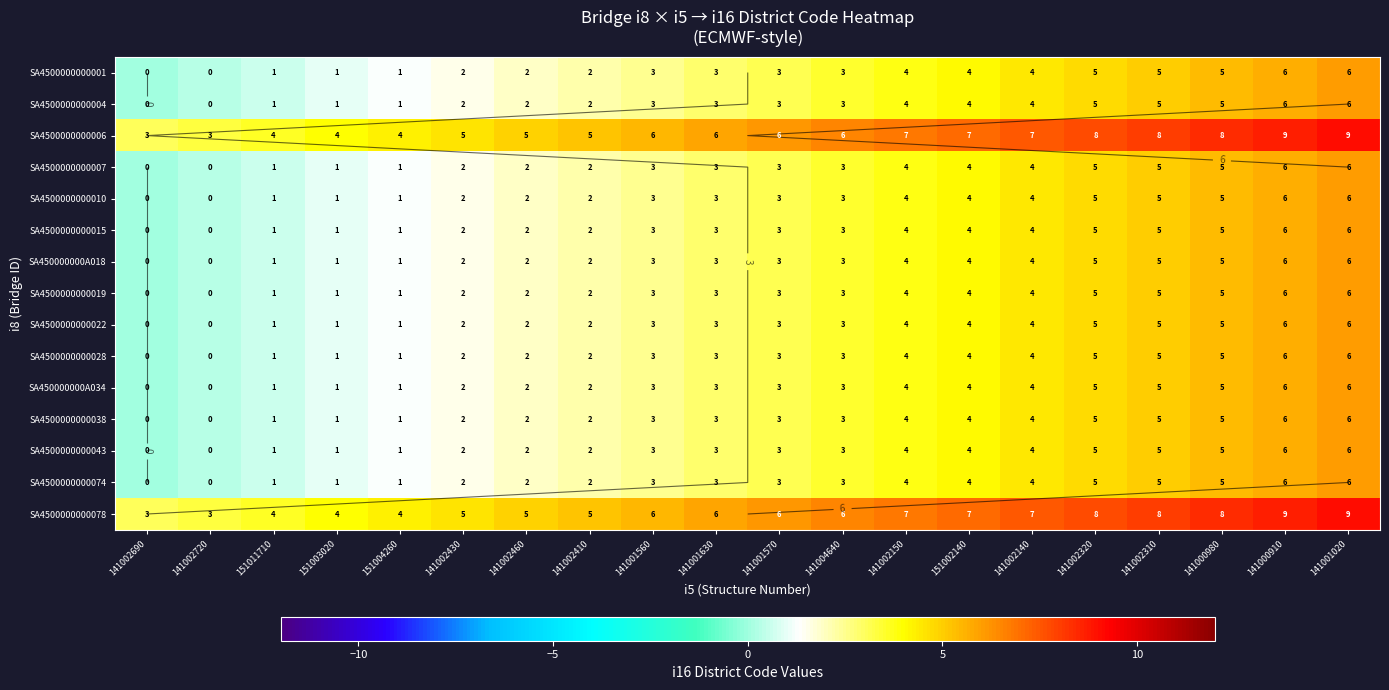

At which label does SA4500000000010 reach its peak?

141001020